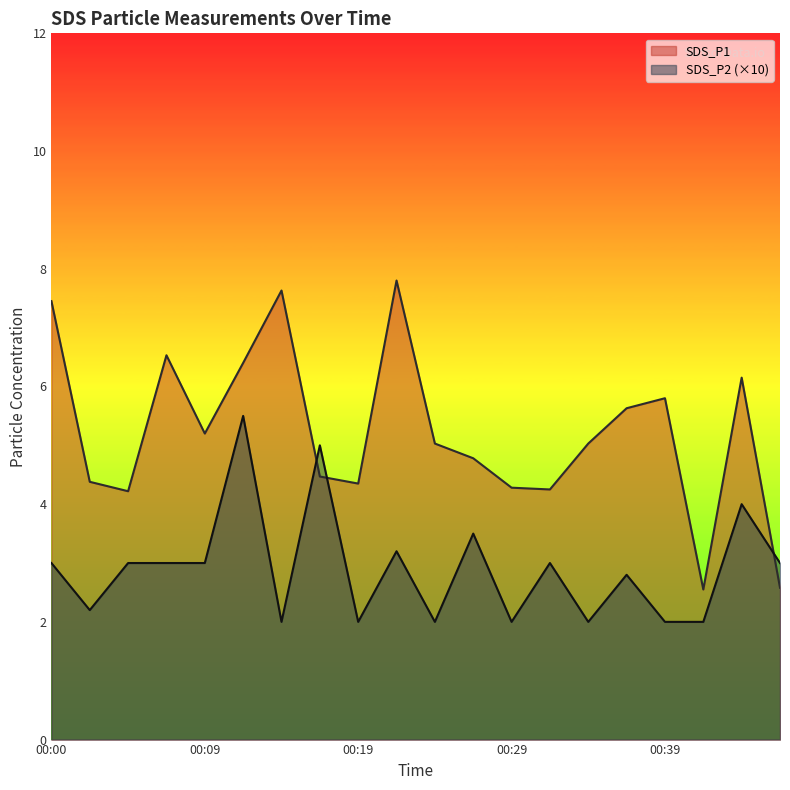

Which series changed the most between 00:12 and 00:19?

SDS_P2